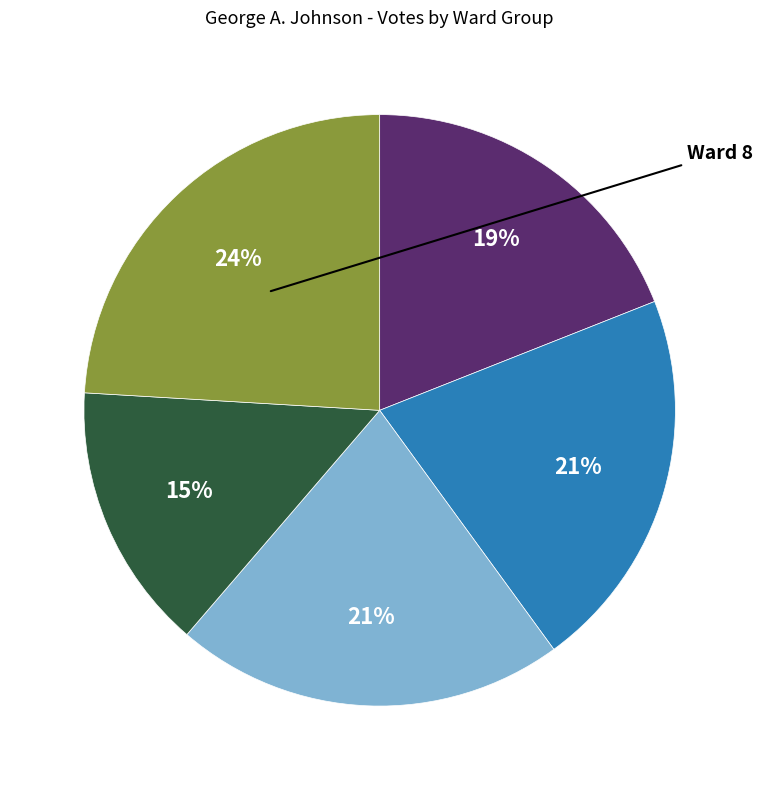

To the nearest percent, what is the average slice percentage?

20%